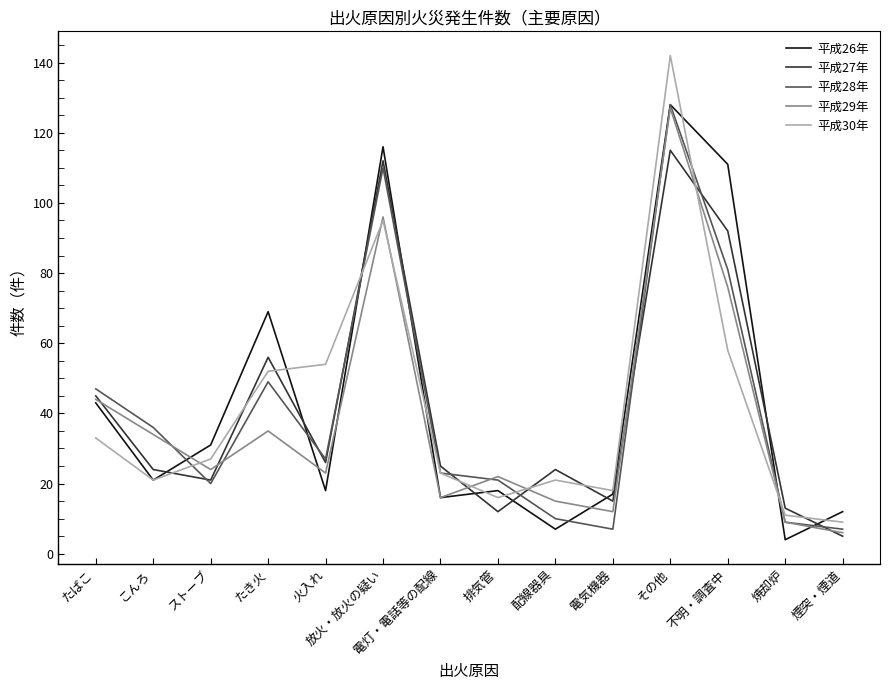

What is the difference between the 平成28年 values at 煙突・煙道 and 放火・放火の疑い?

103